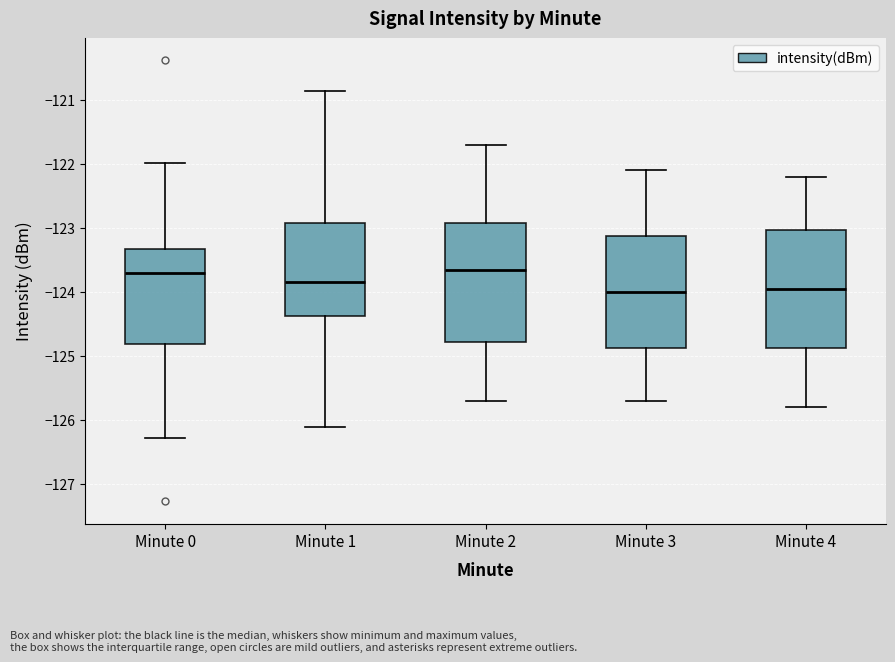

Reading left to right, read every box against the y-axis: the position of its median line, the range the box covers, and the ends of its whiskers. The values are not printed on the chart, so give them approximately, as read against the axis.

Minute 0: median -123.7, box -124.8 to -123.3, whiskers -126.3 to -122.0
Minute 1: median -123.8, box -124.4 to -122.9, whiskers -126.1 to -120.9
Minute 2: median -123.6, box -124.8 to -122.9, whiskers -125.7 to -121.7
Minute 3: median -124.0, box -124.9 to -123.1, whiskers -125.7 to -122.1
Minute 4: median -123.9, box -124.9 to -123.0, whiskers -125.8 to -122.2